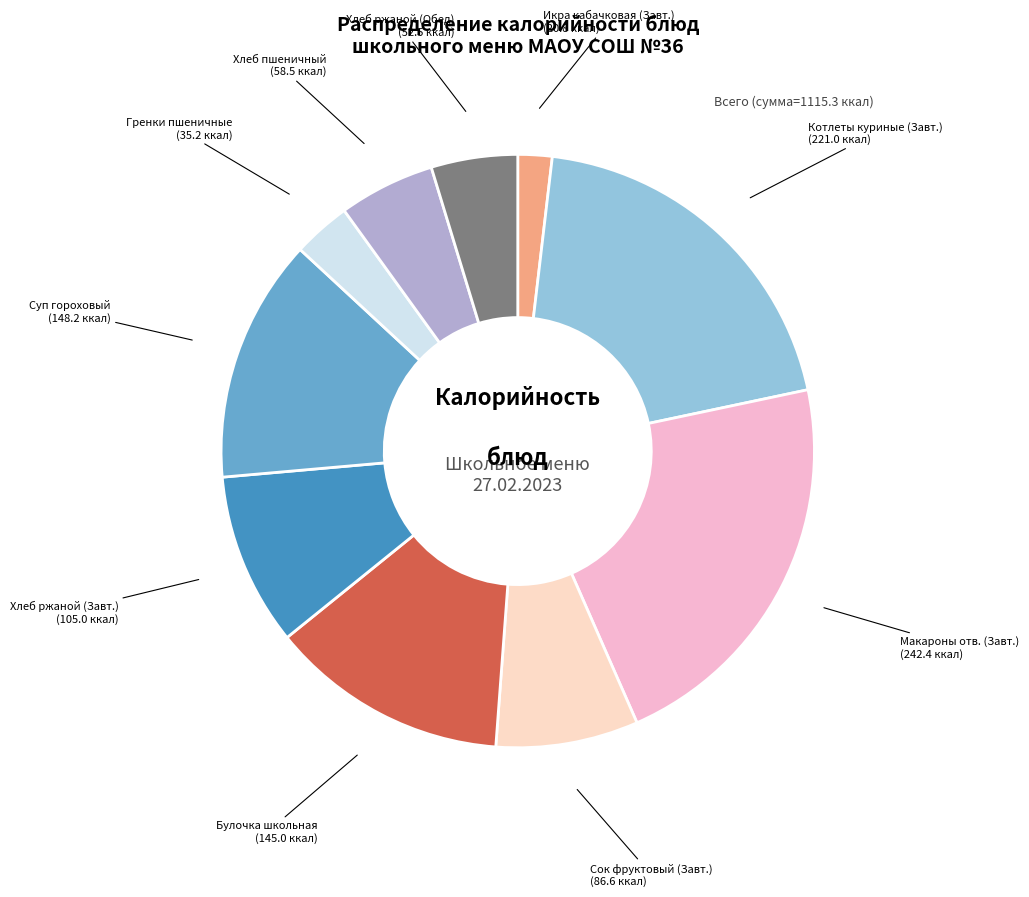

Count the number of slices in the pie.

10